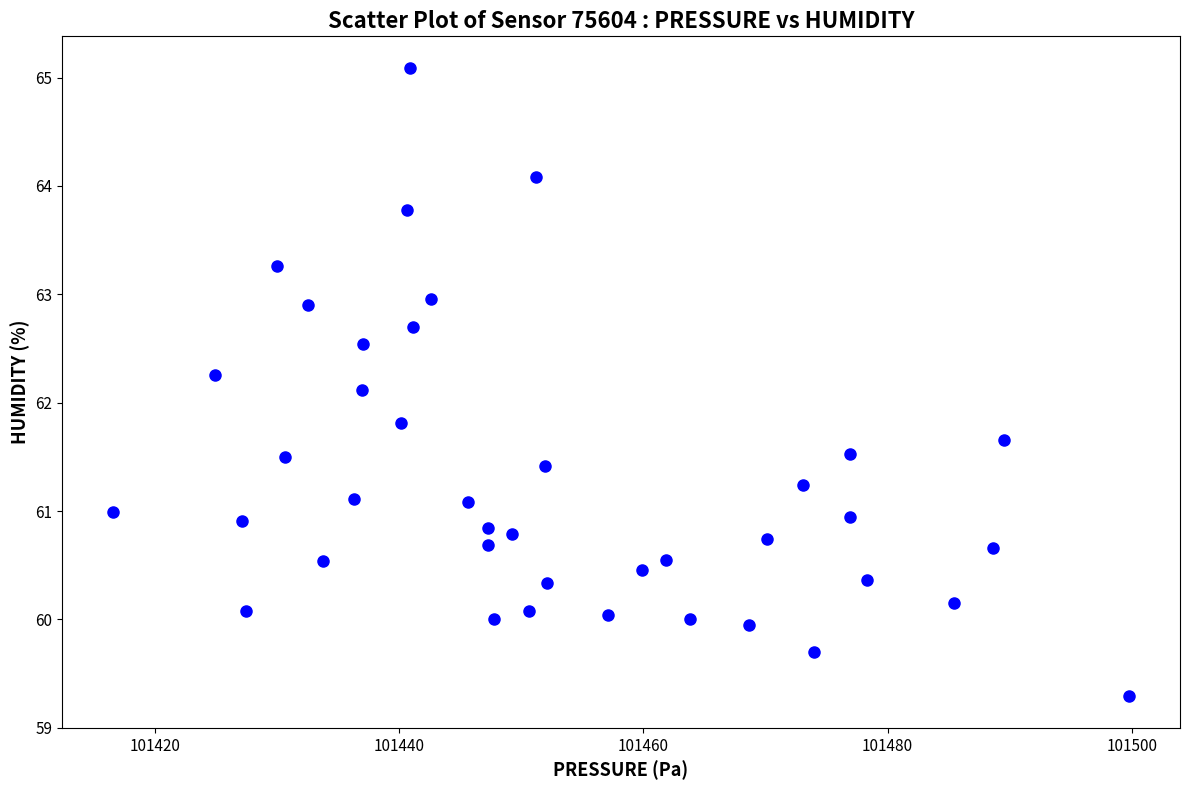

What Y value in the scatter plot is closest to 62?

62.1